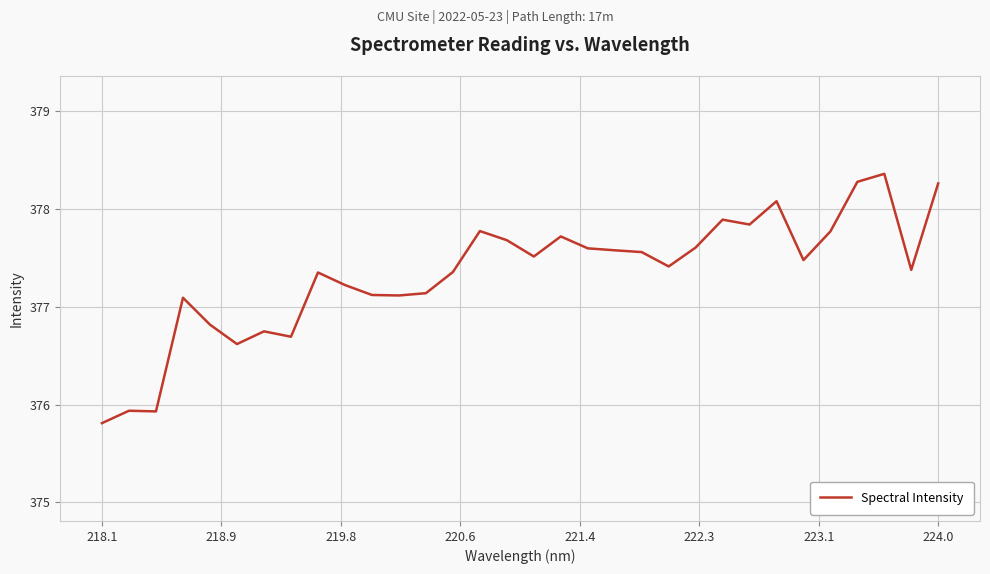

What is the difference between the maximum and minimum values?

2.5